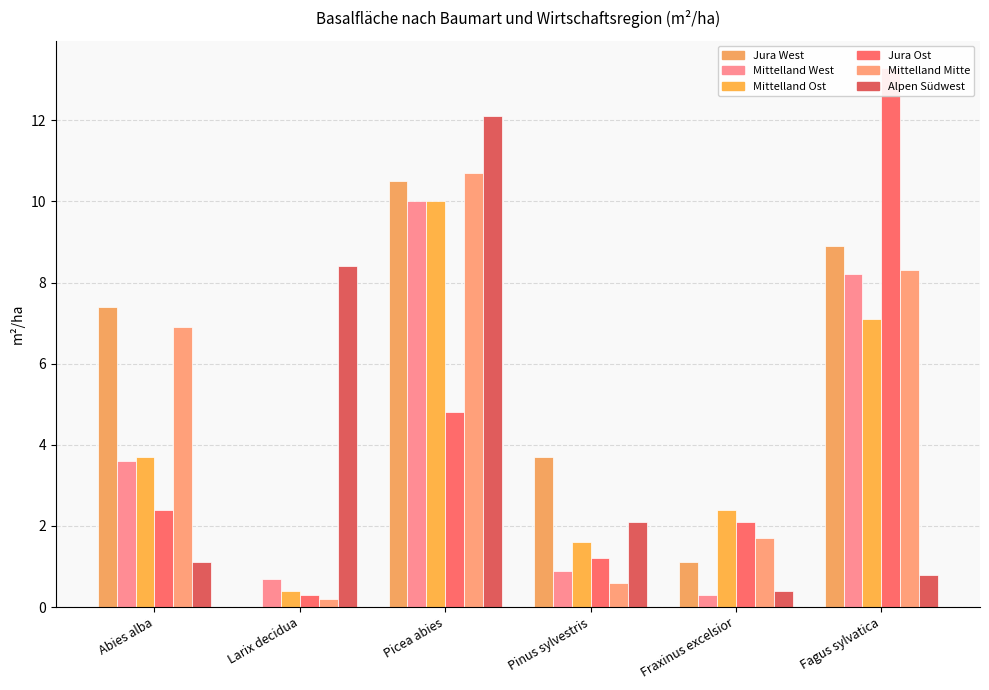

Is it true that Jura West equals 5.1 at Pinus sylvestris?

False